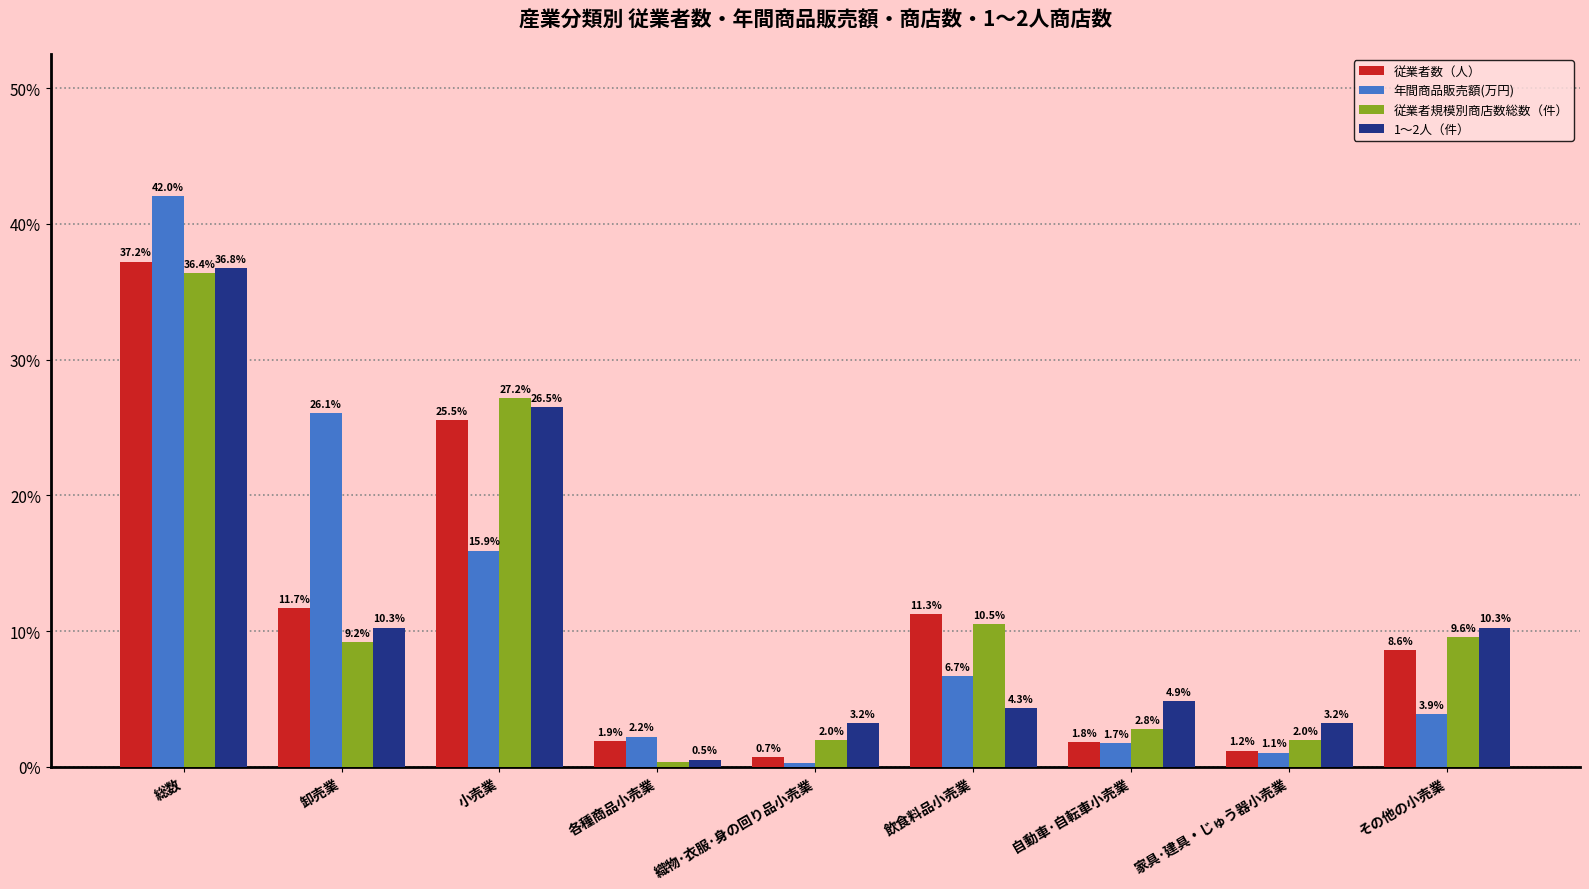

Which series has the widest spread of values?

年間商品販売額(万円)